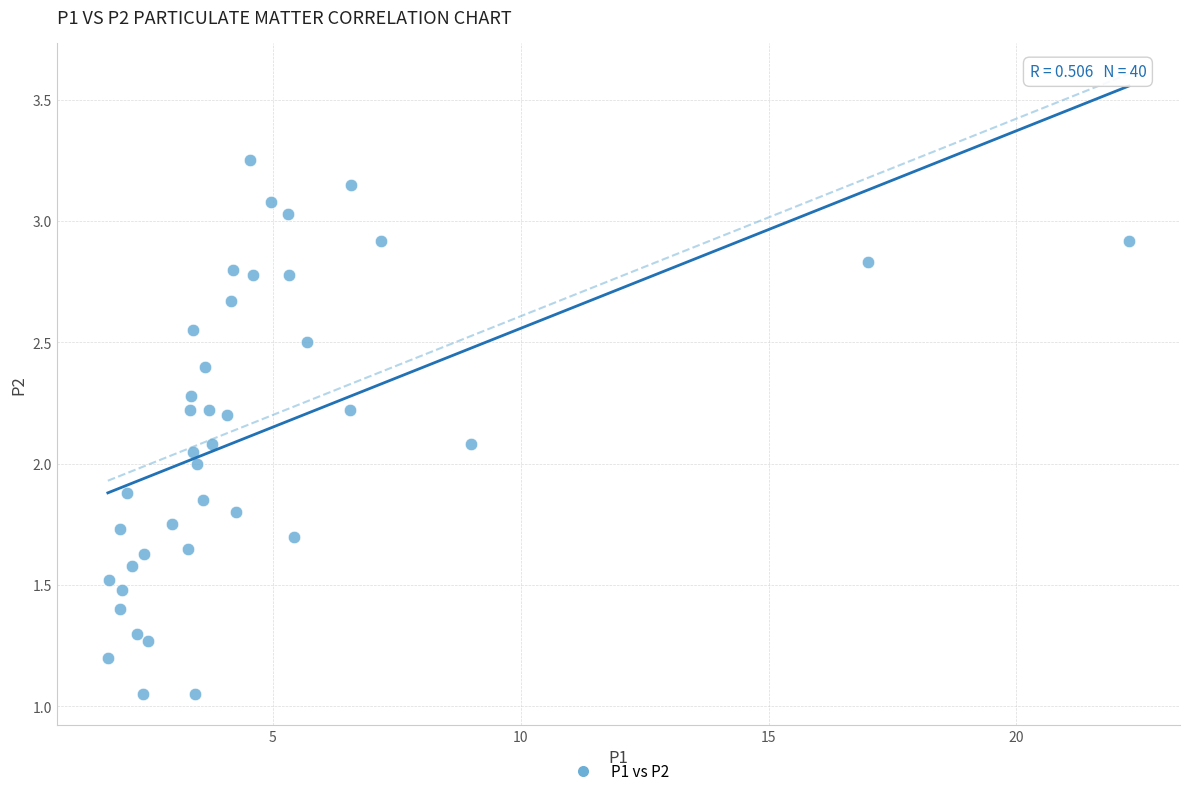

What is the range of X values (max minus min)?

20.6